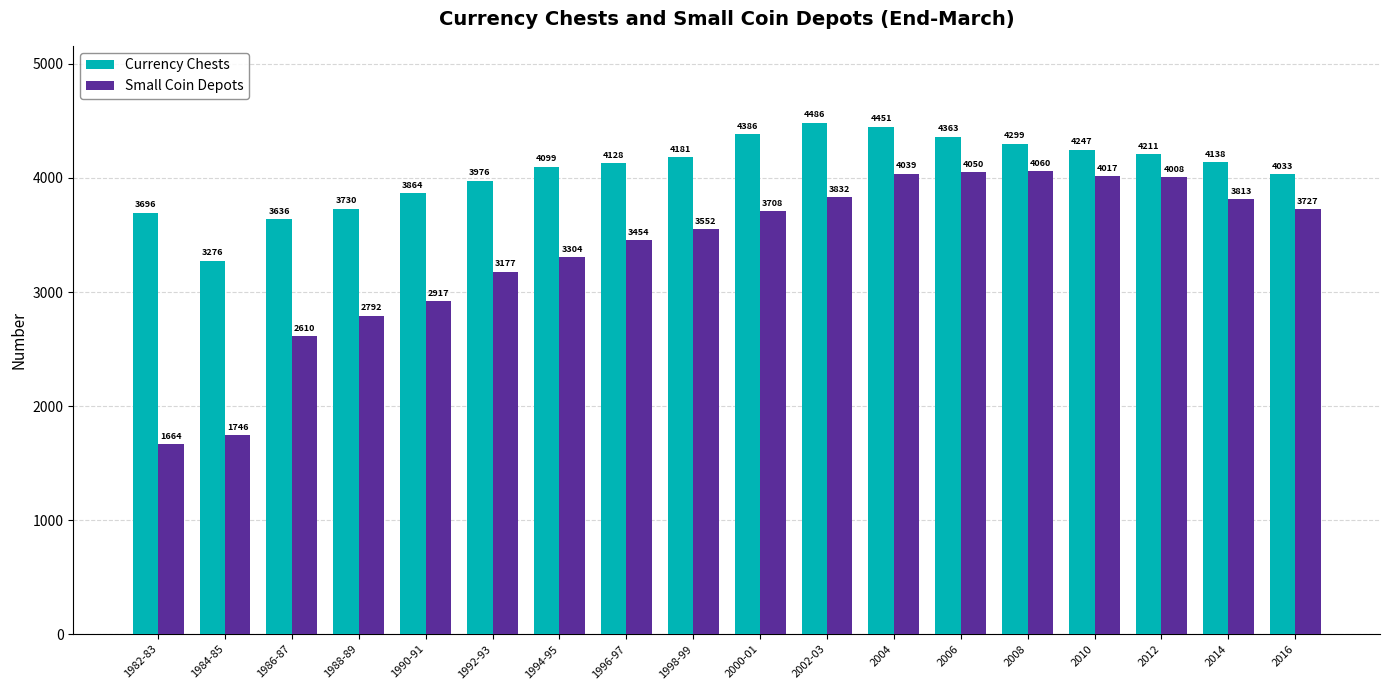

At which category is the sum across all series the highest?

2004